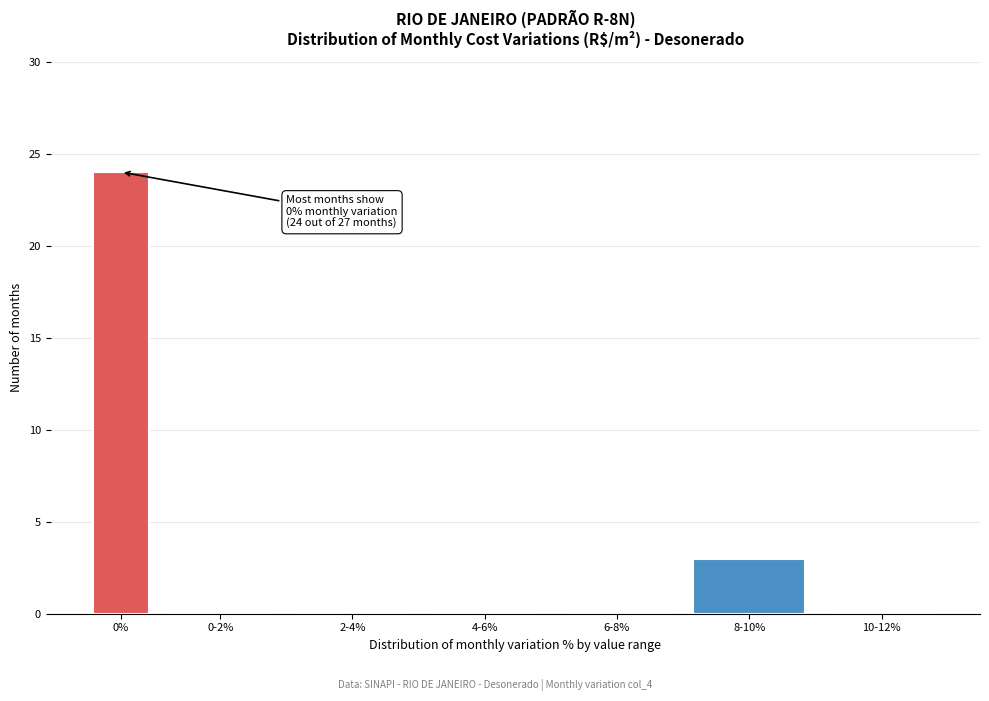

Reading left to right, extract all data points from this chart.

0%=24	0-2%=0	2-4%=0	4-6%=0	6-8%=0	8-10%=3	10-12%=0